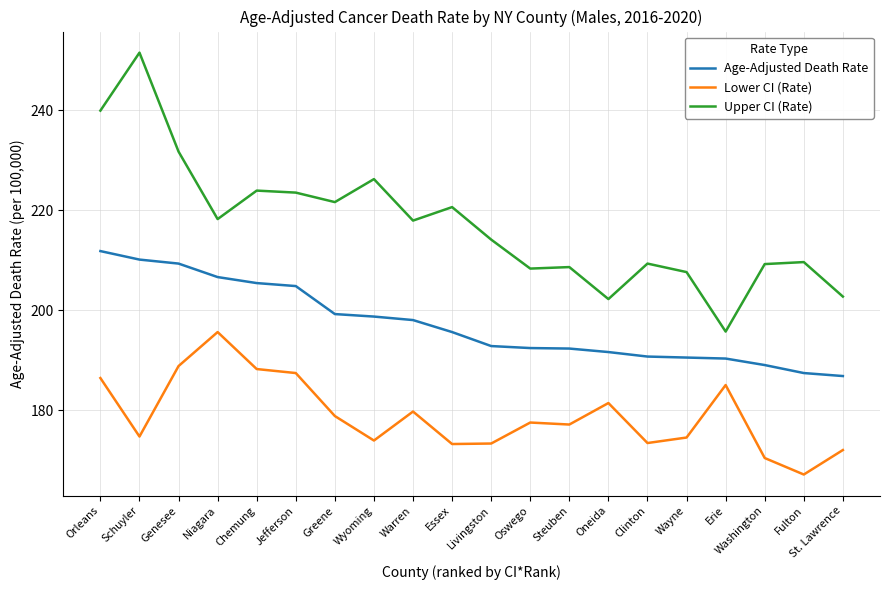

What is the difference between the second highest and second lowest values in the Upper CI (Rate) series?

37.7